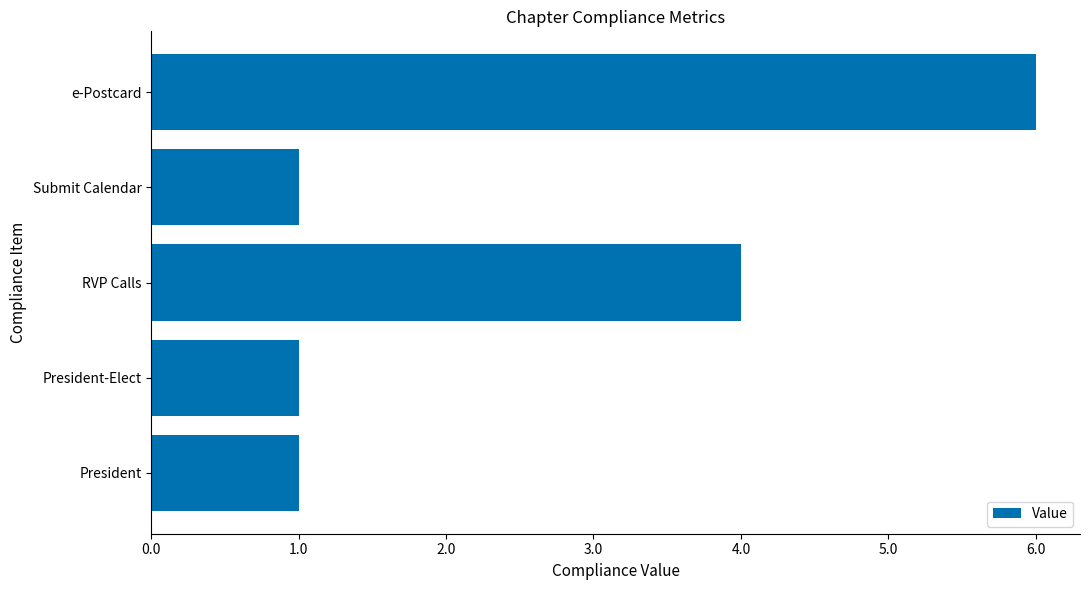

Which has a higher value, e-Postcard or RVP Calls?

e-Postcard